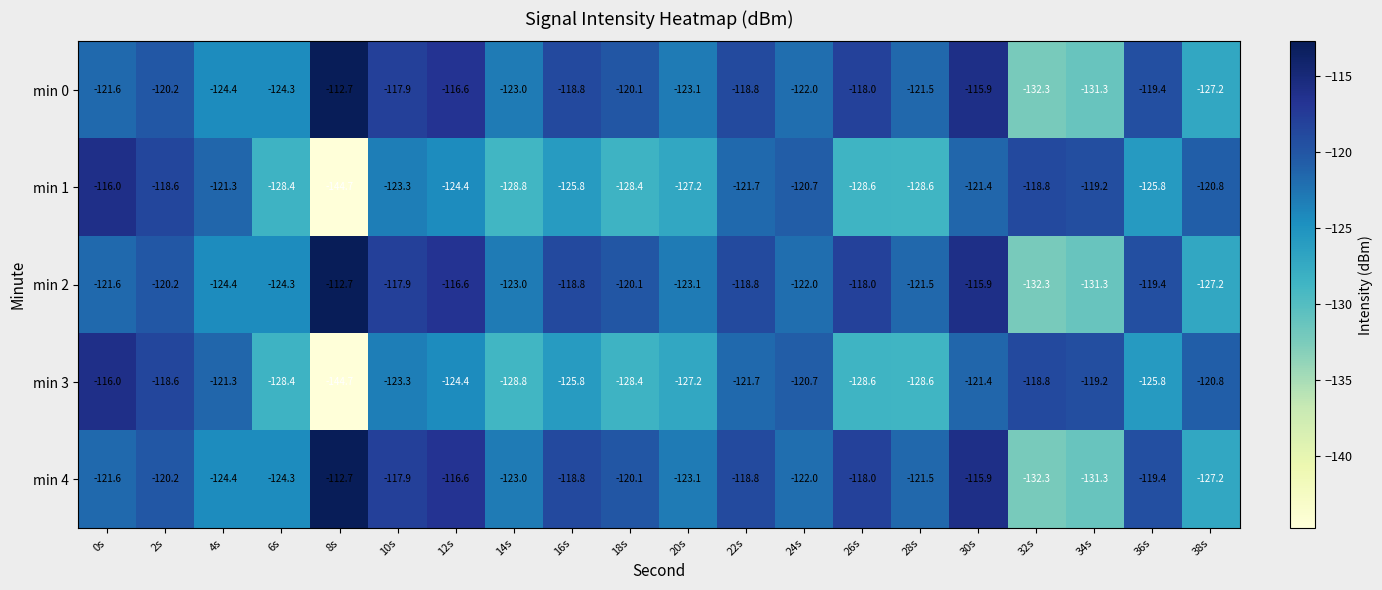

At which category does the chart reach its peak across all series?

8s